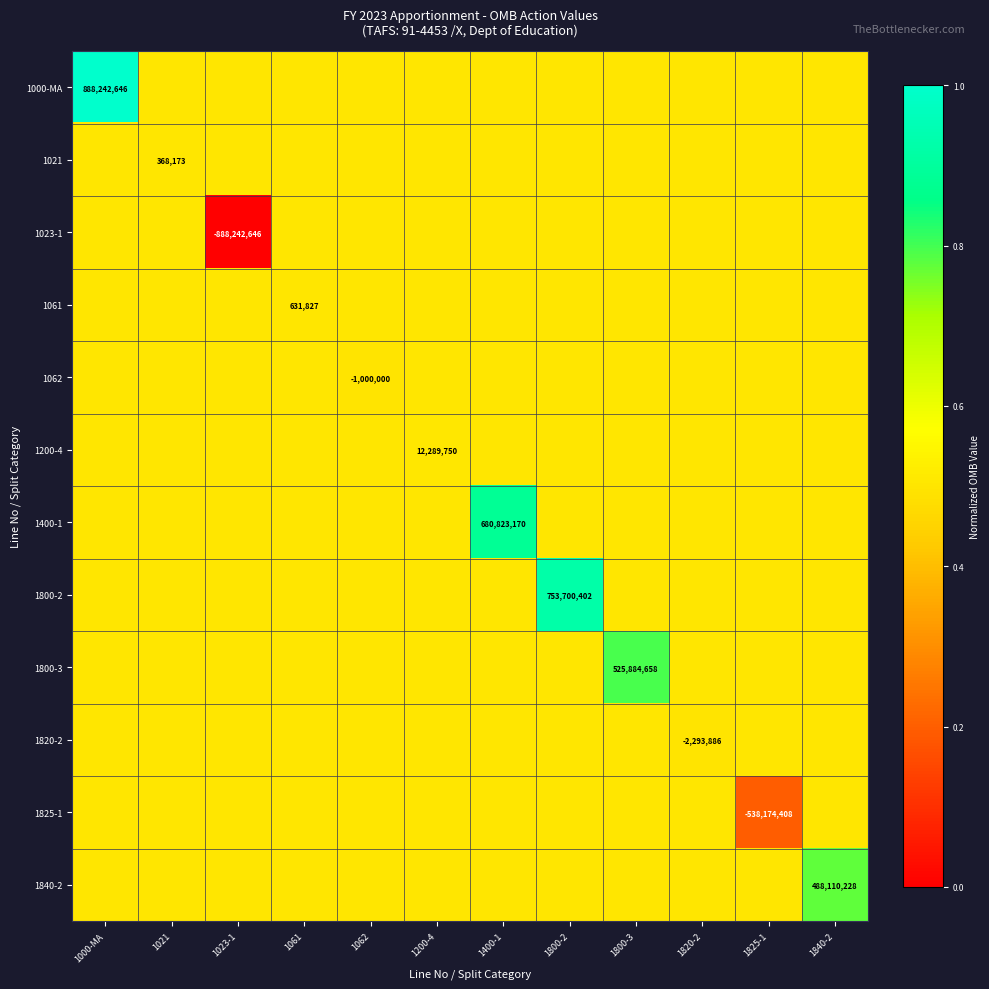

Is it true that 1400-1 equals 680823170.0 at 1400-1?

True